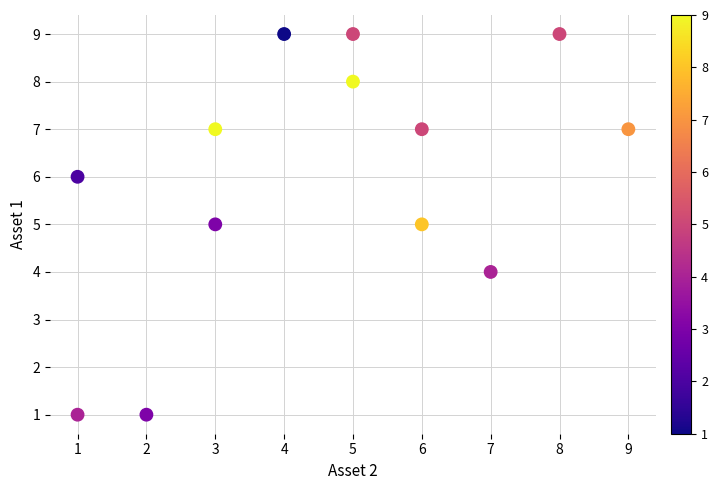

What is the range of X values (max minus min)?

8